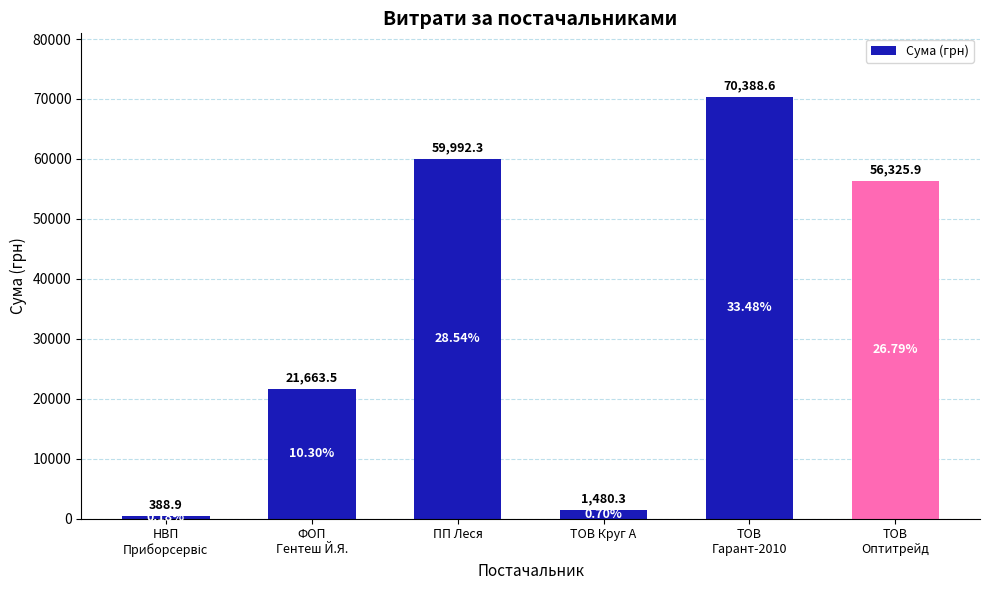

At which label does the data first exceed 56325?

ПП Леся